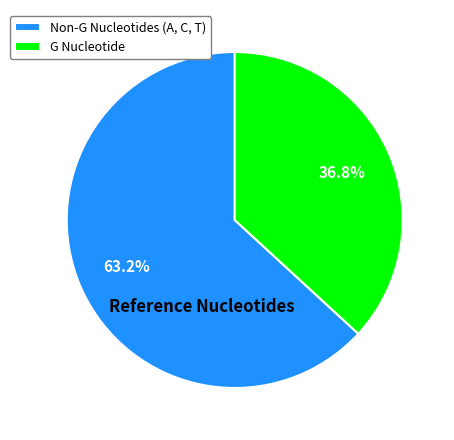

Rank the categories by value from highest to lowest.

Non-G Nucleotides (A, C, T), G Nucleotide